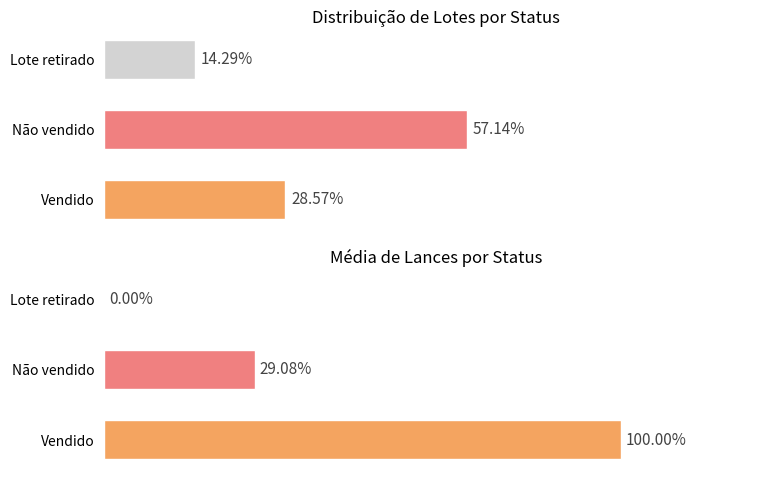

How many distinct data groups are displayed?

2